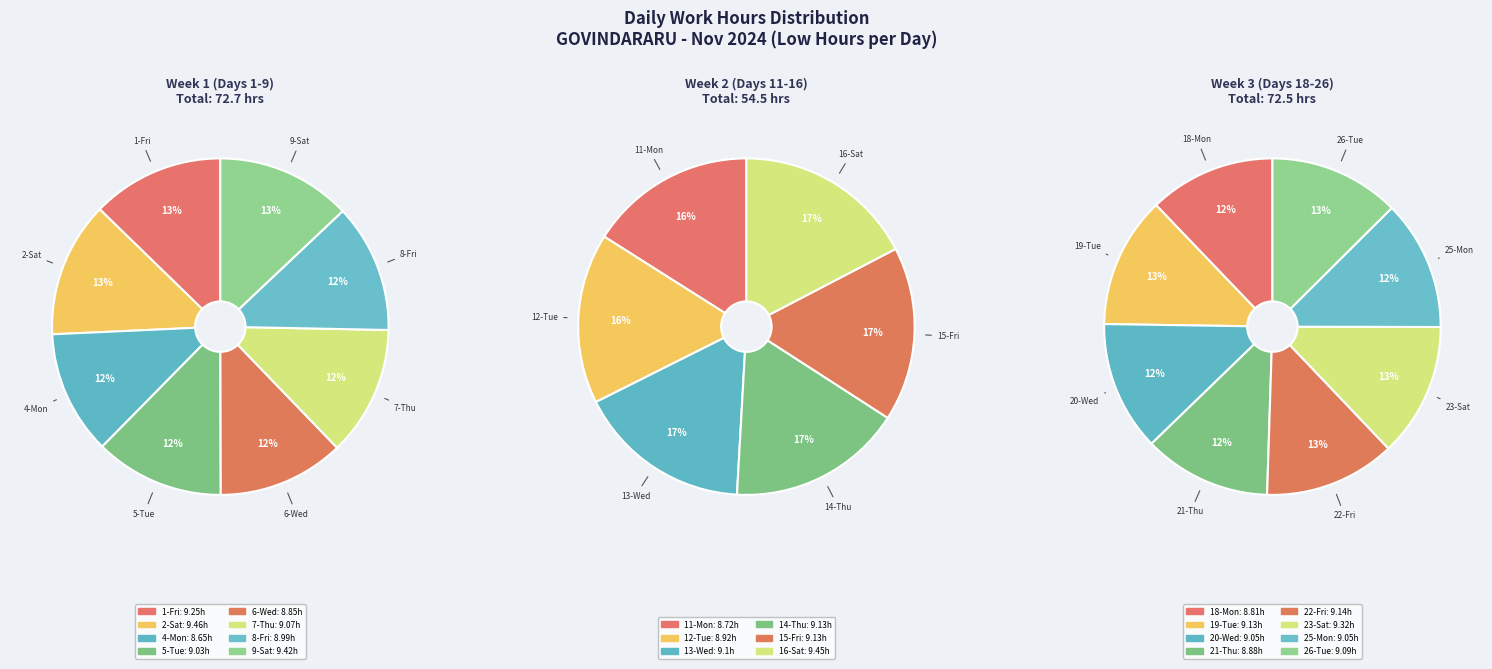

True or false: 20-Wed accounts for 1% of the total.

False